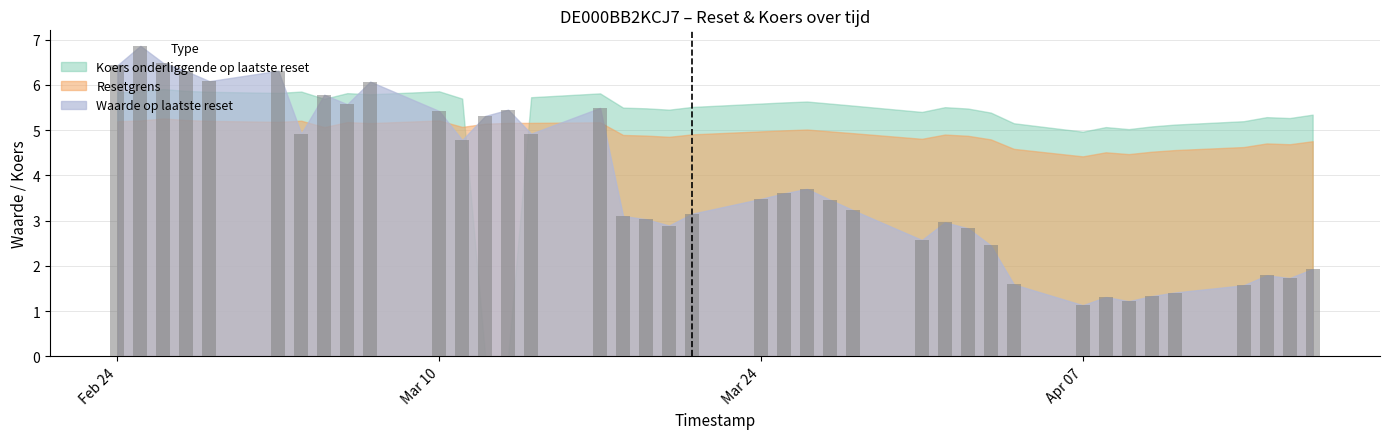

Count the number of categories in the chart.

39